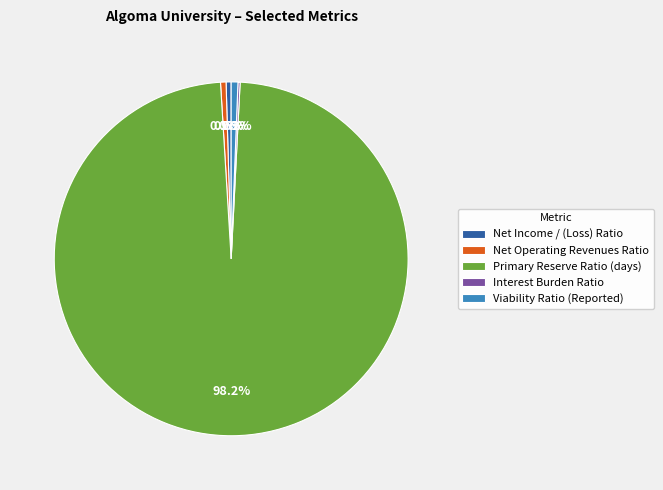

Which category has the biggest portion of the pie?

Primary Reserve Ratio (days)